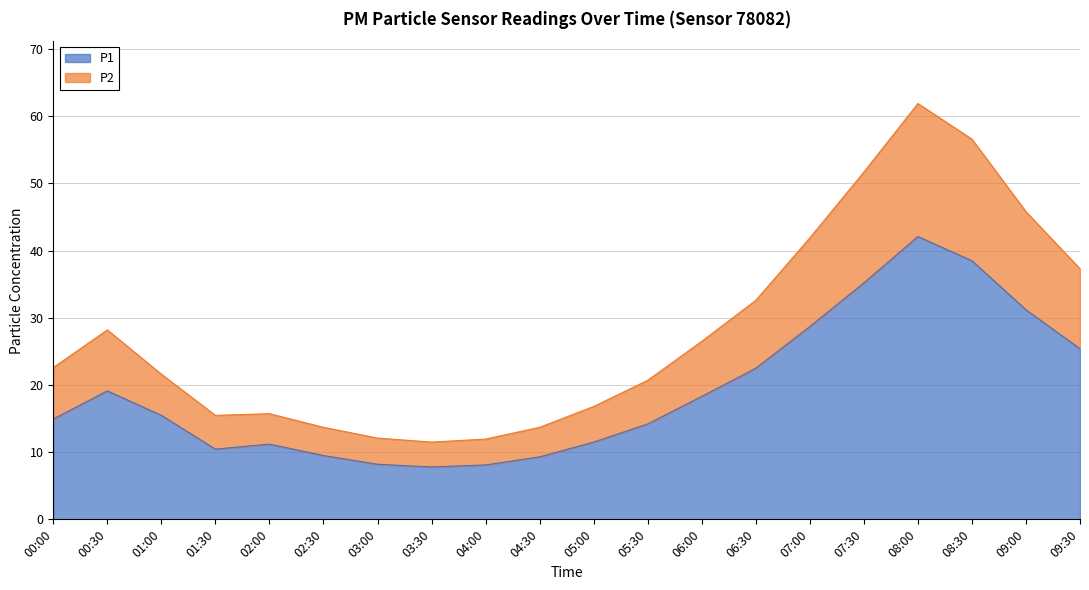

What is the value of the P2 point at the 4th from the left?

15.5